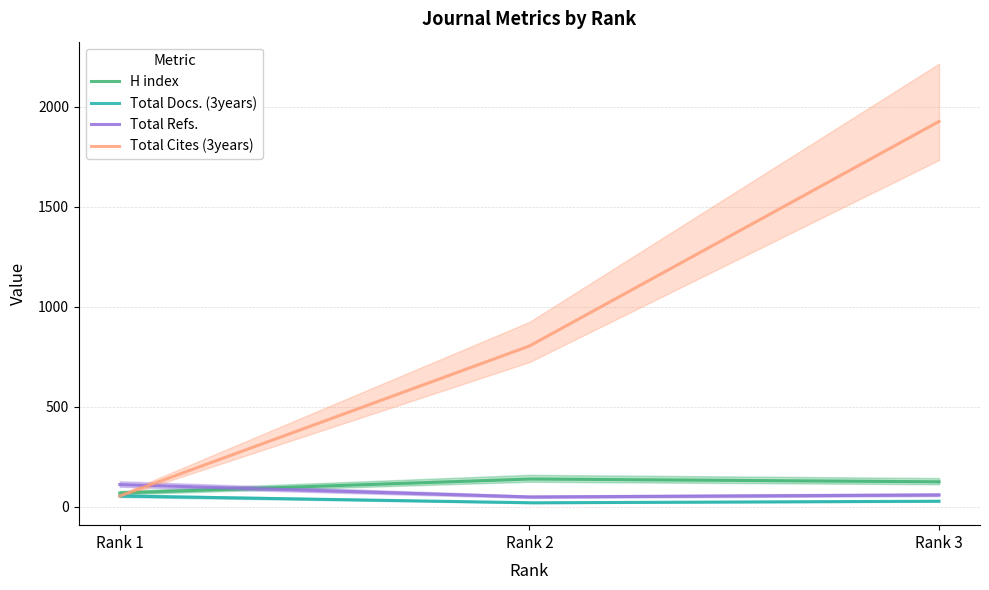

At Rank 1, list the series in order from largest to smallest.

Total Refs., H index, Total Docs. (3years), Total Cites (3years)